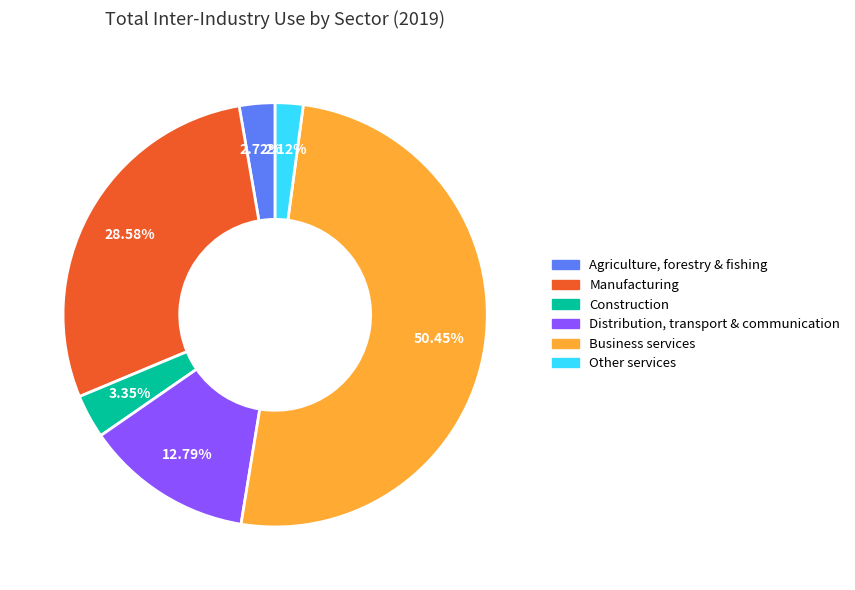

To the nearest percent, what percentage of the pie is Distribution, transport & communication?

13%